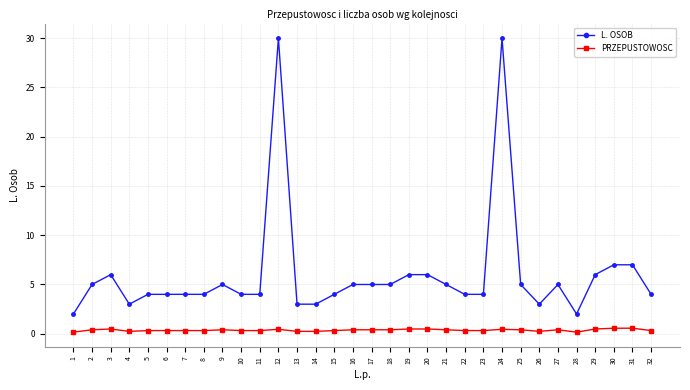

Between 1 and 21, which series saw the biggest shift?

L. OSOB